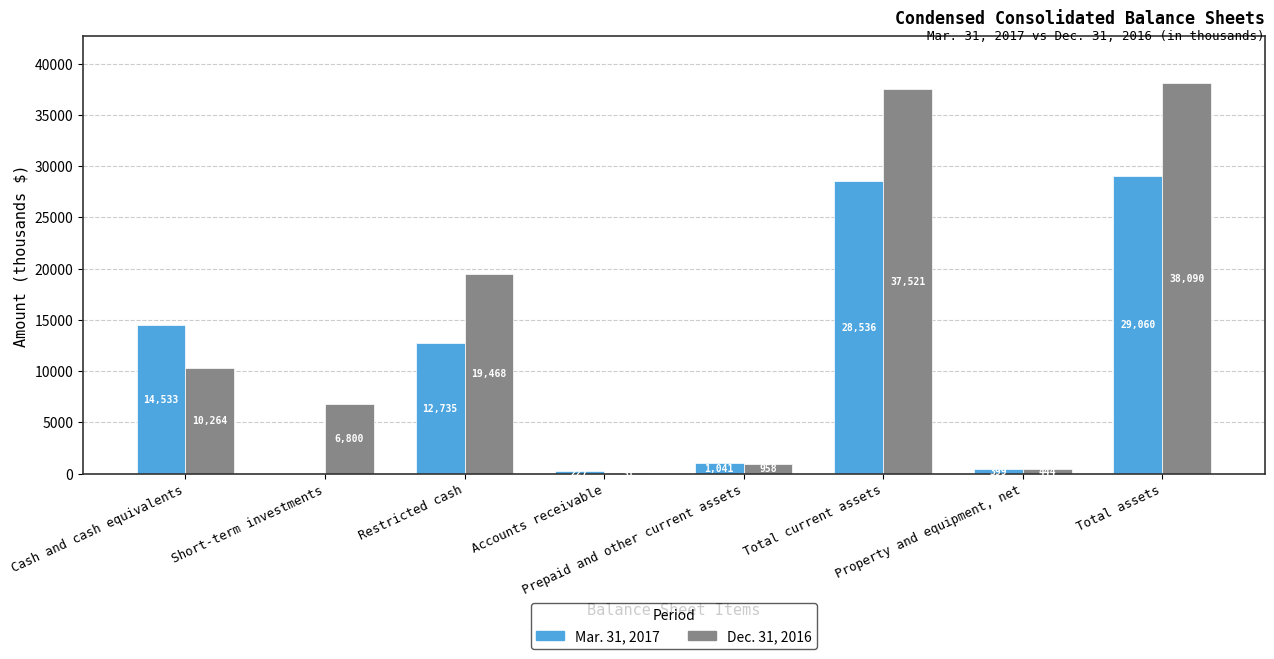

What is the sum of all Dec. 31, 2016 values?

113576